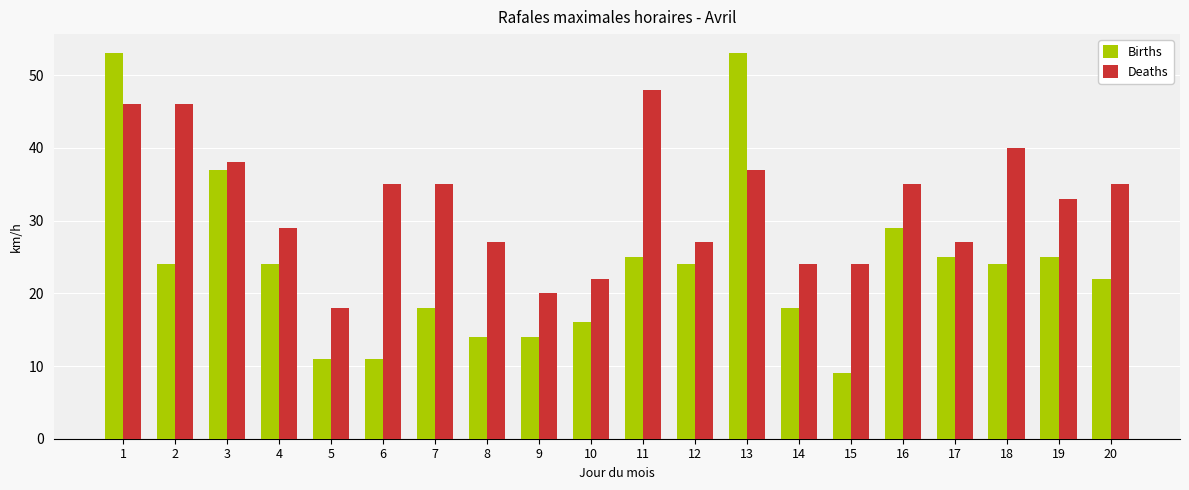

What is the value of the Births bar at the 7th from the left?

18